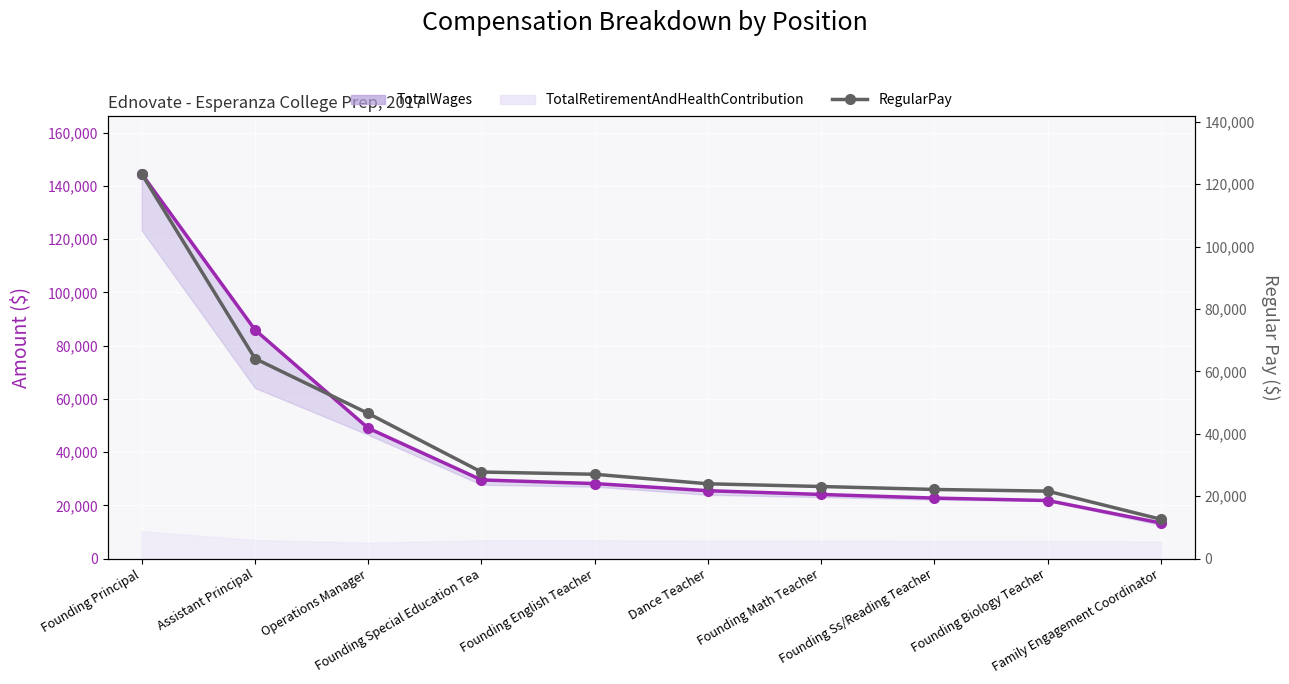

At which category does the chart reach its minimum across all series?

Family Engagement Coordinator